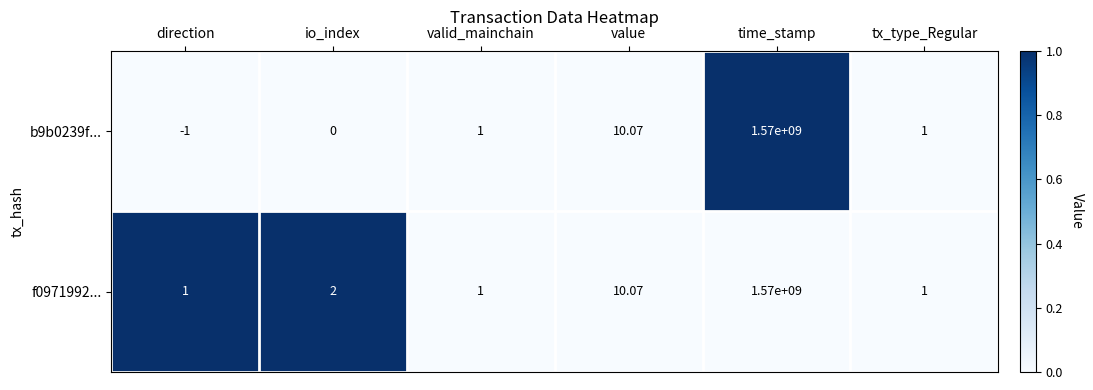

List the series in order of their overall mean, highest first.

f0971992..., b9b0239f...